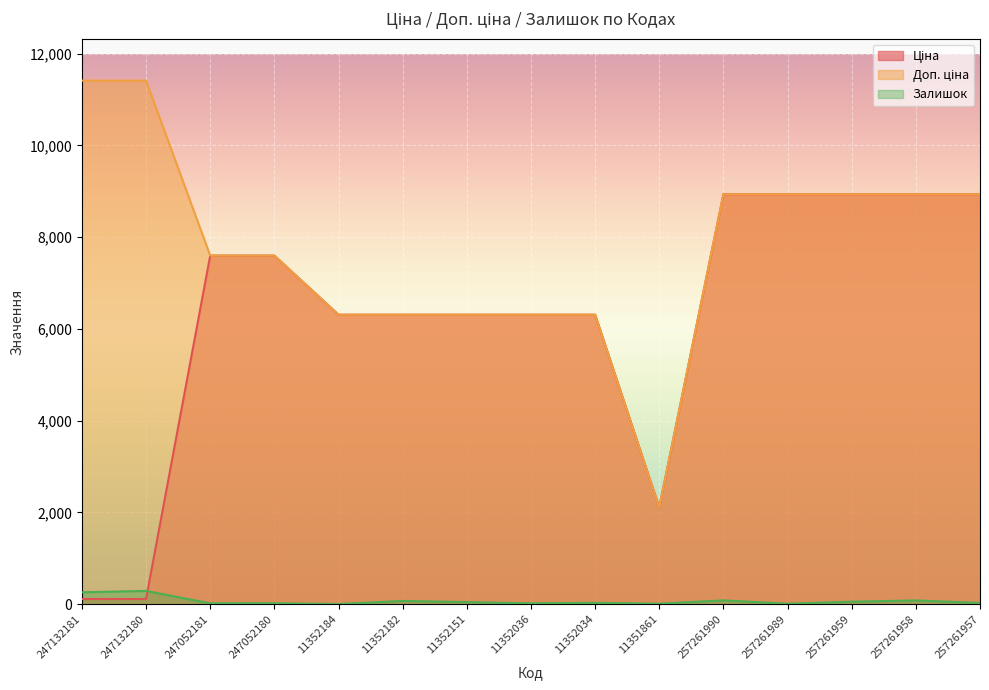

What is the greatest value displayed?

11410.0